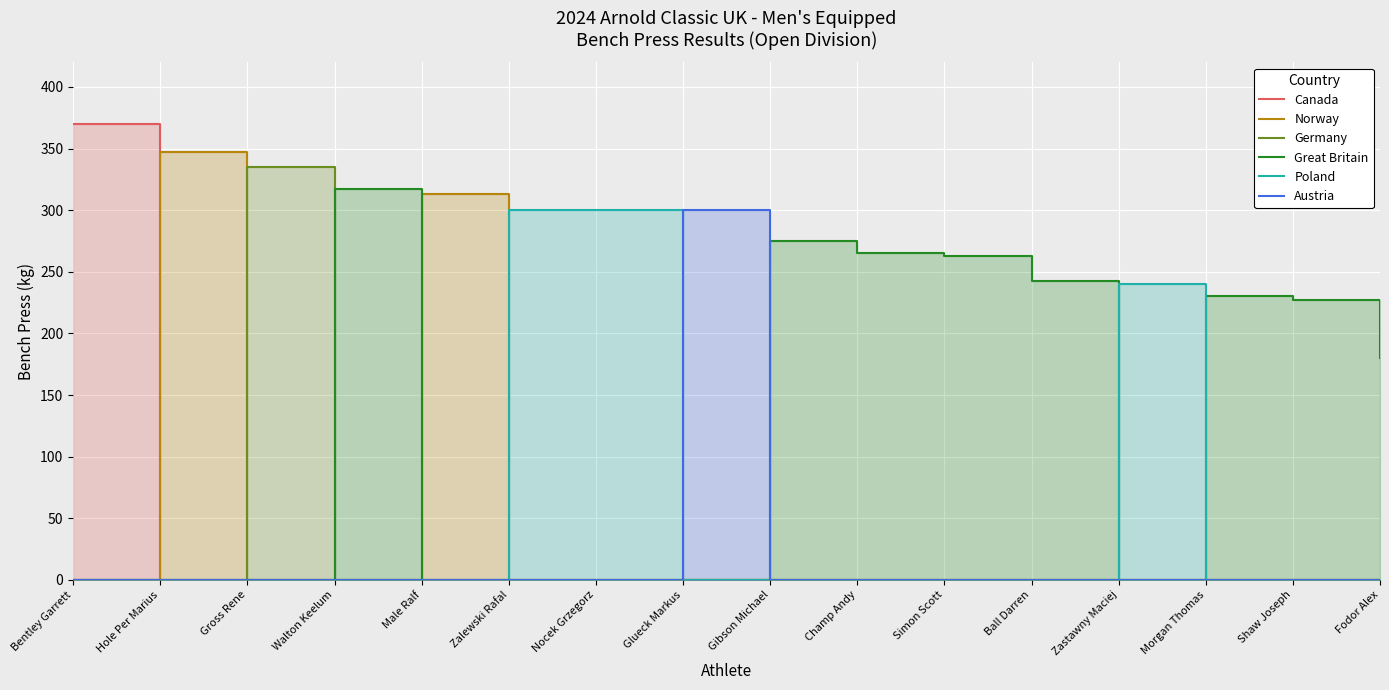

Reading right to left, list all the values displayed in this chart.

Canada: 0.0	0.0	0.0	0.0	0.0	0.0	0.0	0.0	0.0	0.0	0.0	0.0	0.0	0.0	0.0	370.0
Norway: 0.0	0.0	0.0	0.0	0.0	0.0	0.0	0.0	0.0	0.0	0.0	313.5	0.0	0.0	347.5	0.0
Germany: 0.0	0.0	0.0	0.0	0.0	0.0	0.0	0.0	0.0	0.0	0.0	0.0	0.0	335.0	0.0	0.0
Great Britain: 180.0	227.5	230.0	0.0	242.5	262.5	265.0	275.0	0.0	0.0	0.0	0.0	317.5	0.0	0.0	0.0
Poland: 0.0	0.0	0.0	240.0	0.0	0.0	0.0	0.0	0.0	300.0	300.0	0.0	0.0	0.0	0.0	0.0
Austria: 0.0	0.0	0.0	0.0	0.0	0.0	0.0	0.0	300.0	0.0	0.0	0.0	0.0	0.0	0.0	0.0